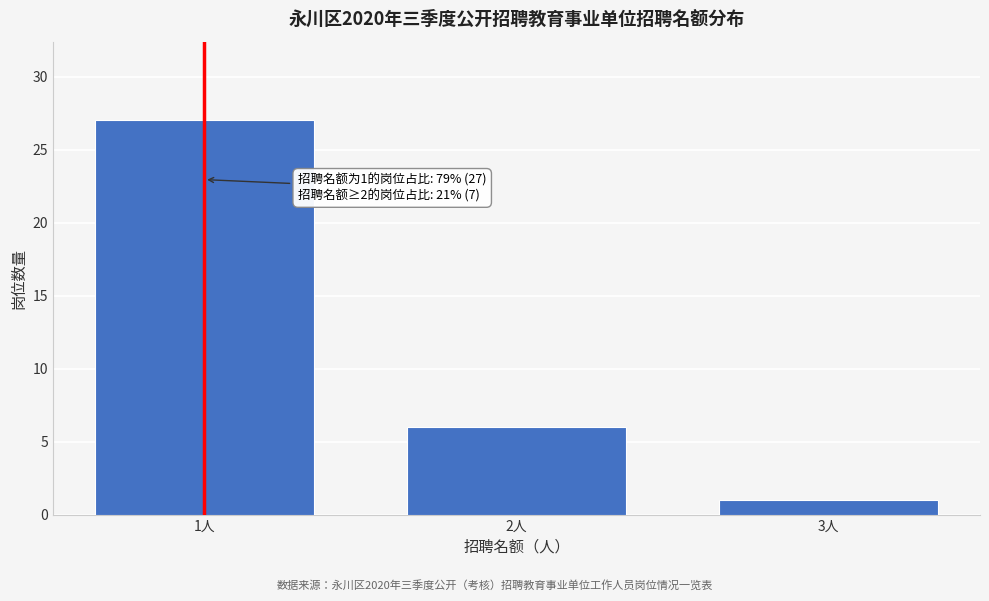

Reading left to right, transcribe all the data shown in this chart.

1人=27	2人=6	3人=1